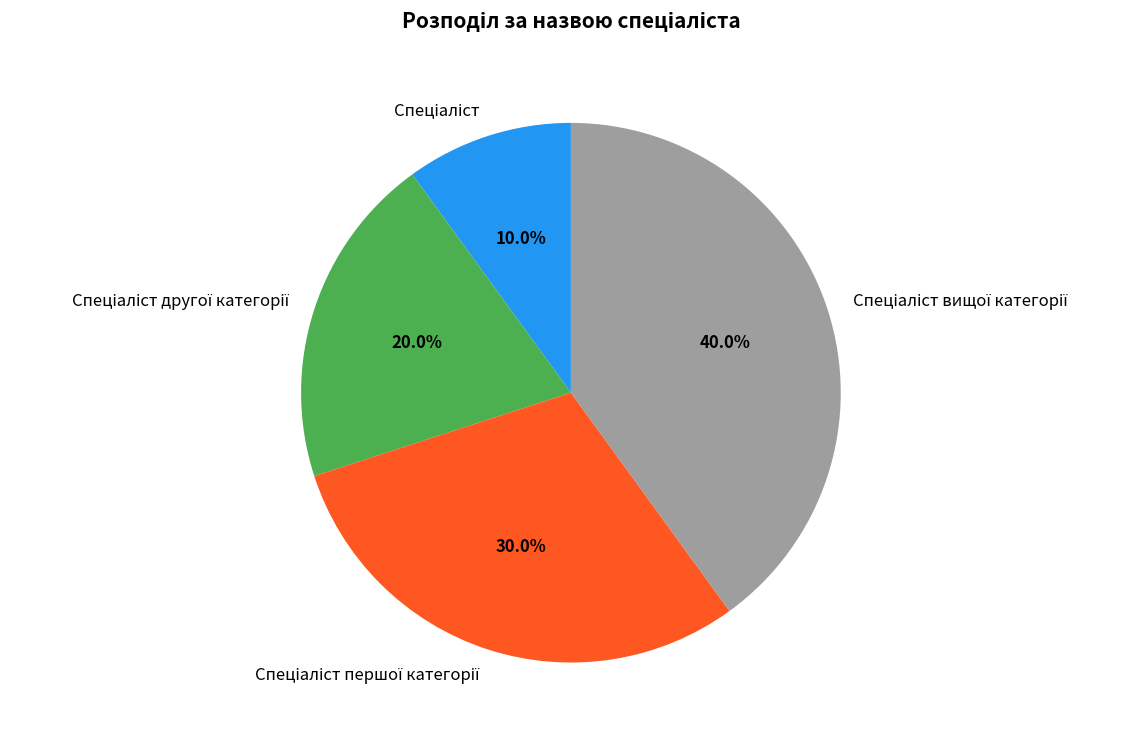

Is there any slice that represents more than half of the pie?

No